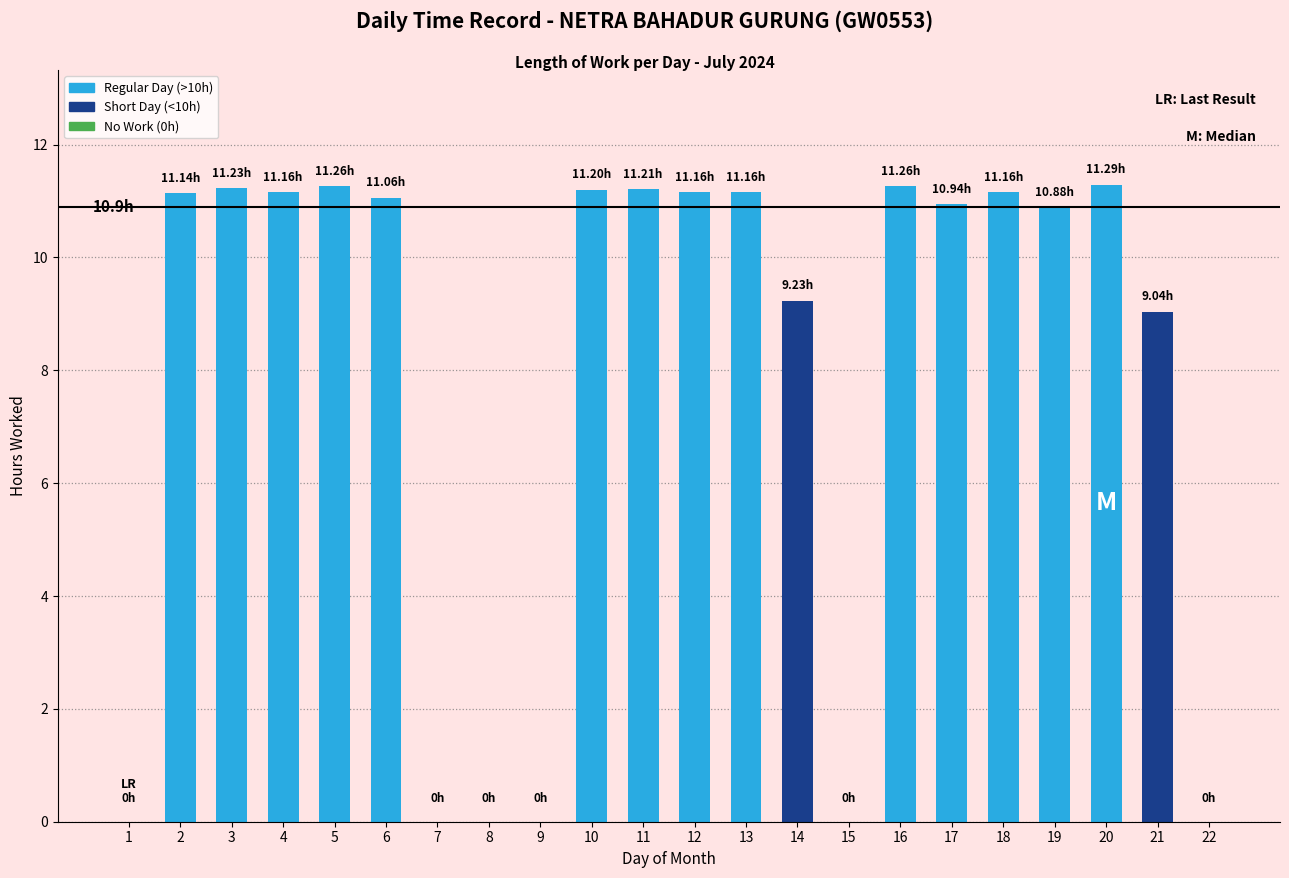

The chart shows a value of 5.4 at 5. True or false?

False